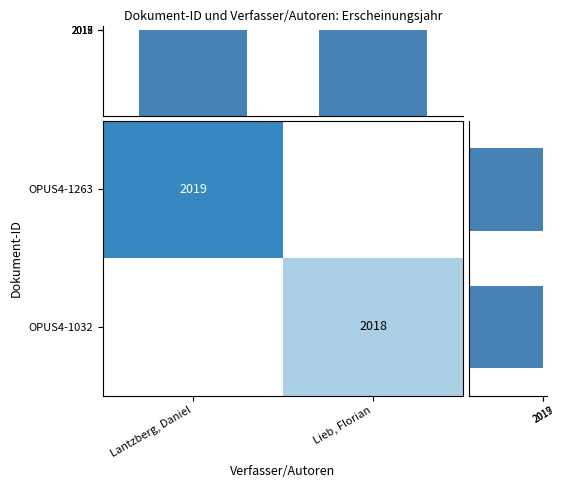

Is it true that OPUS4-1032 equals 3537 at Lieb, Florian?

False